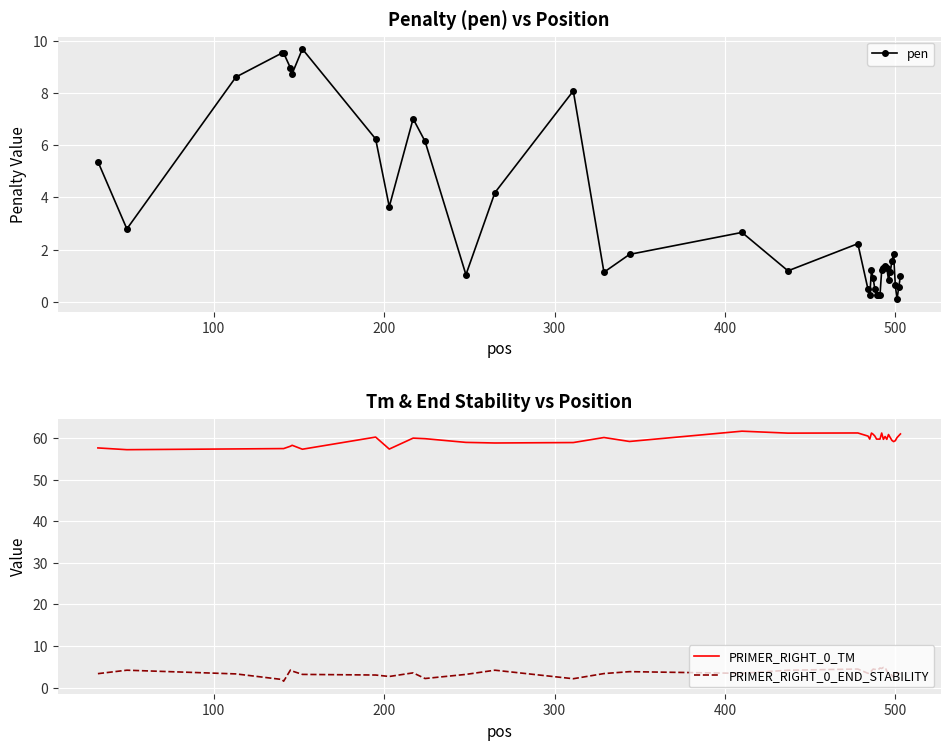

True or false: pen has more than 2 interior local peaks.

True